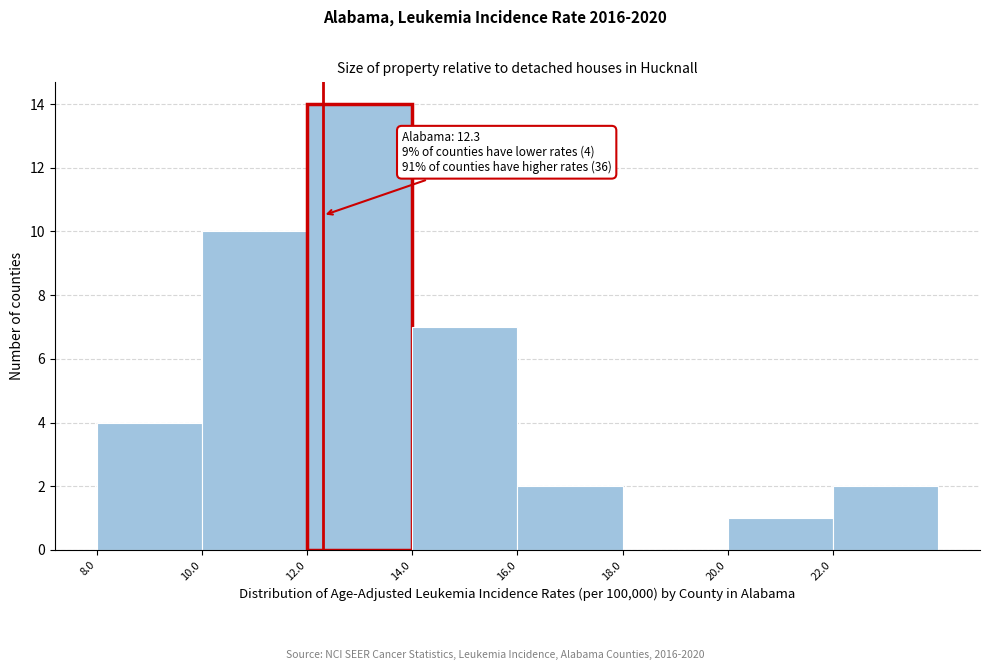

Which range on the x-axis has the tallest bar?

12 to 14